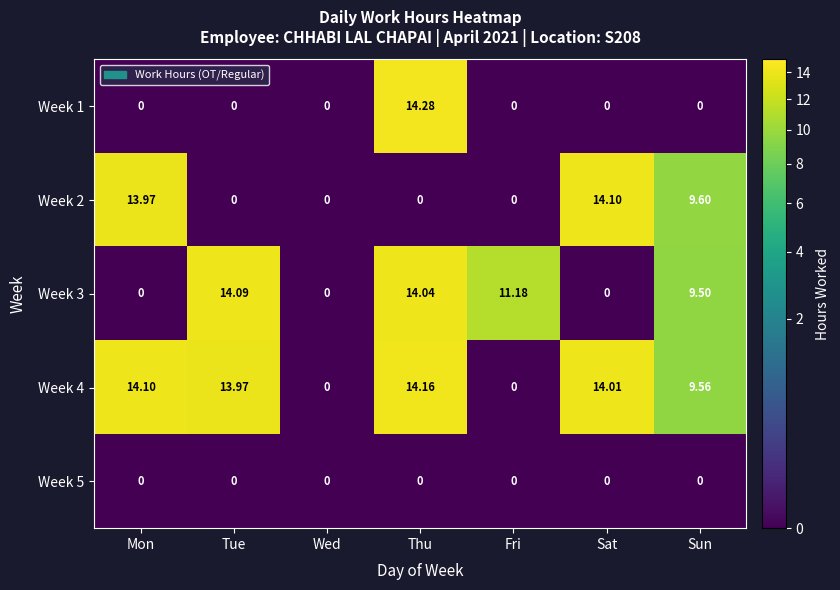

Which category has the highest value in the Week 2 series?

Sat